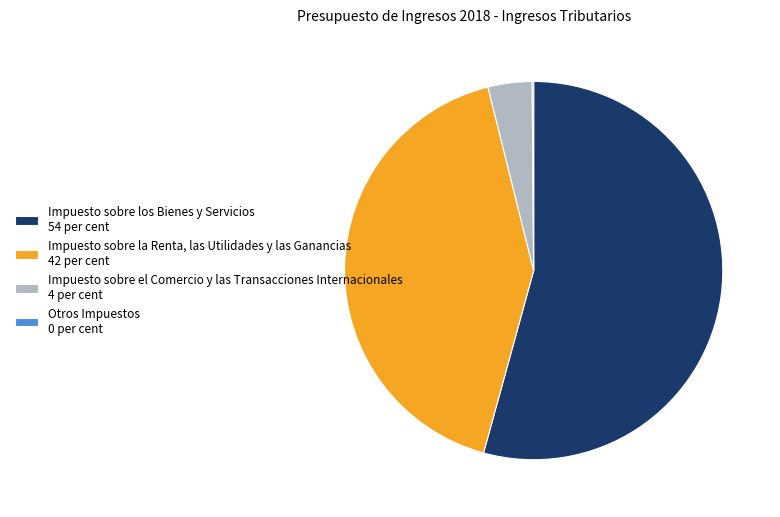

Does any single category account for the majority?

Yes